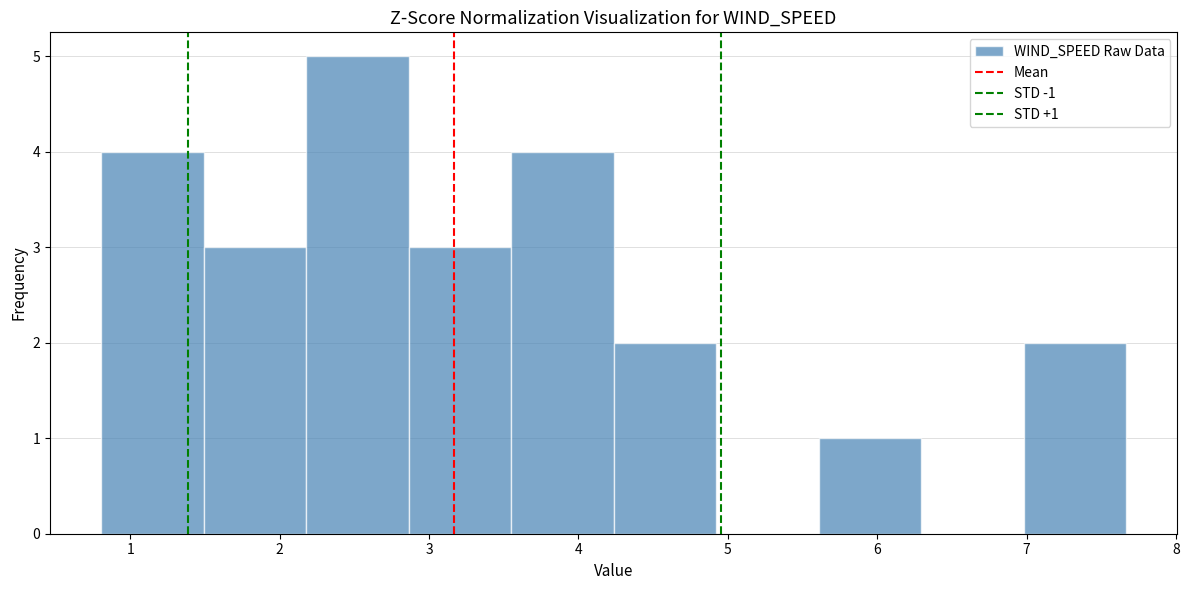

Which range on the x-axis has the tallest bar?

2.2 to 2.9